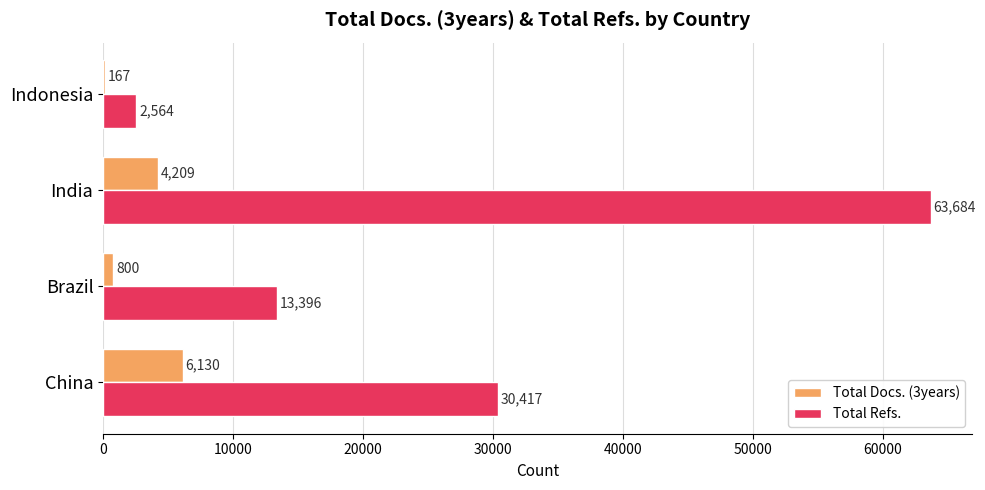

What are all the series names shown in the legend?

Total Docs. (3years), Total Refs.